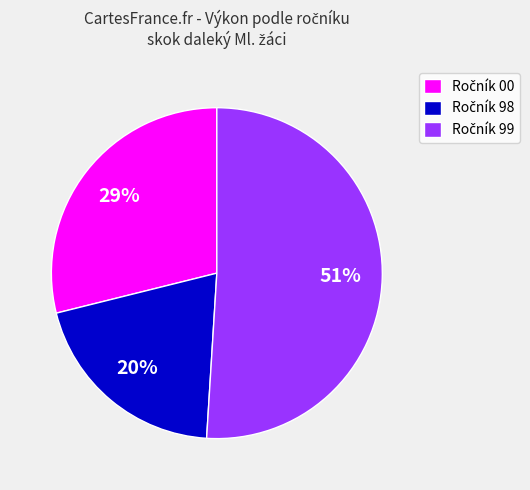

To the nearest percent, what is the average slice percentage?

33%